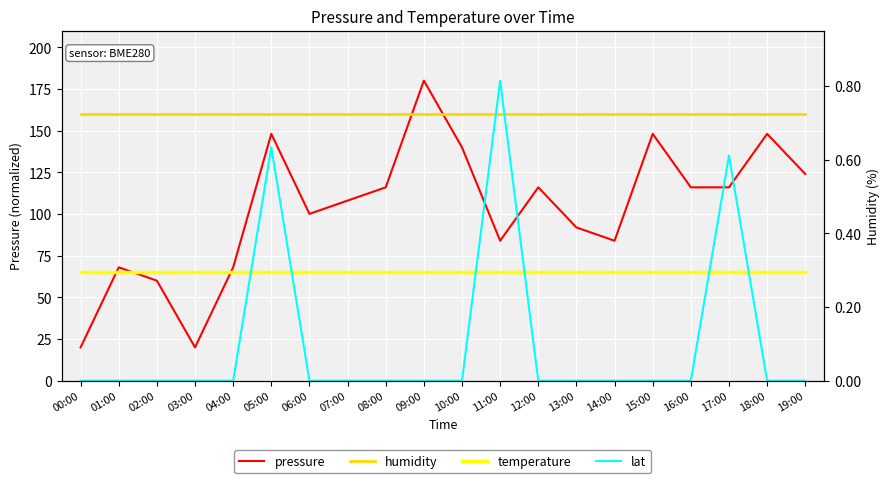

How many data points in pressure are less than 115?

10